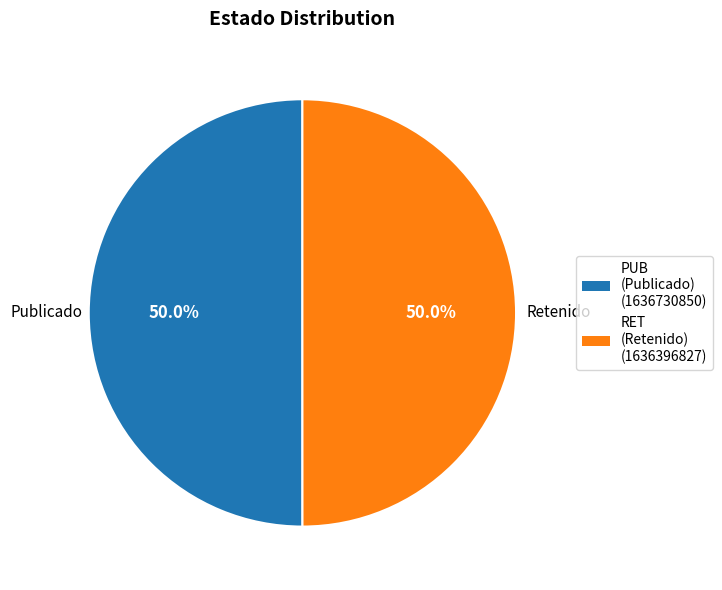

What is the ratio of the value at RET to the value at PUB?

1.0